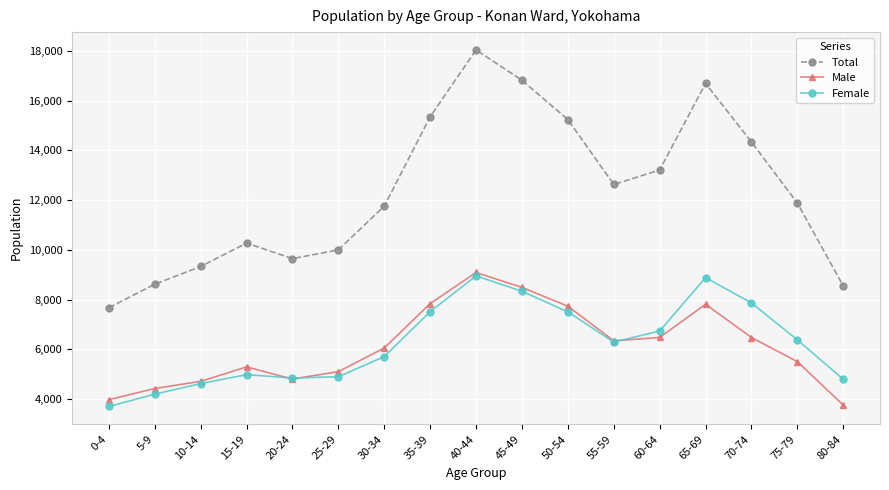

What is the average value of the Total series?

12356